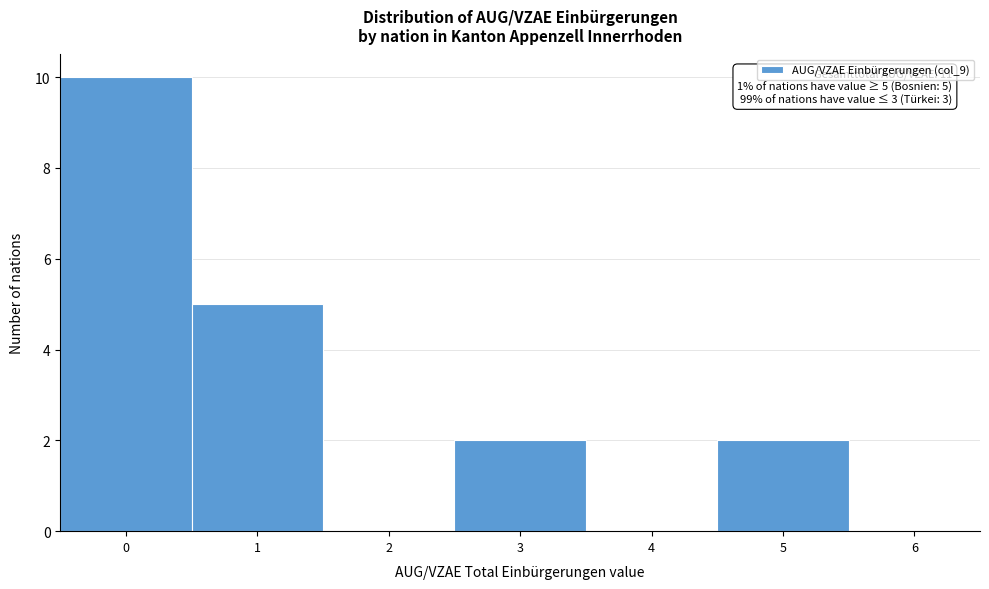

Over which range of the x-axis is the bar tallest?

-0.5 to 0.5